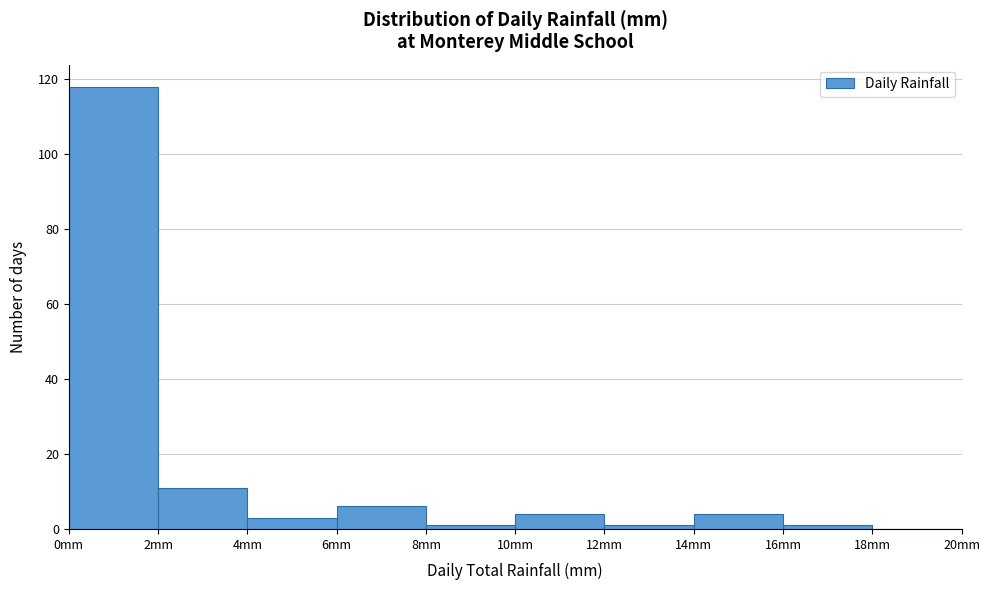

Reading left to right, transcribe this chart: for each bar, give the range it covers on the x-axis and its height. The values are not printed on the chart, so give them approximately, as read against the axis.

0 to 2: 118
2 to 4: 12
4 to 6: 4
6 to 8: 6
8 to 10: under 2
10 to 12: 4
12 to 14: under 2
14 to 16: 4
16 to 18: under 2
18 to 20: 0